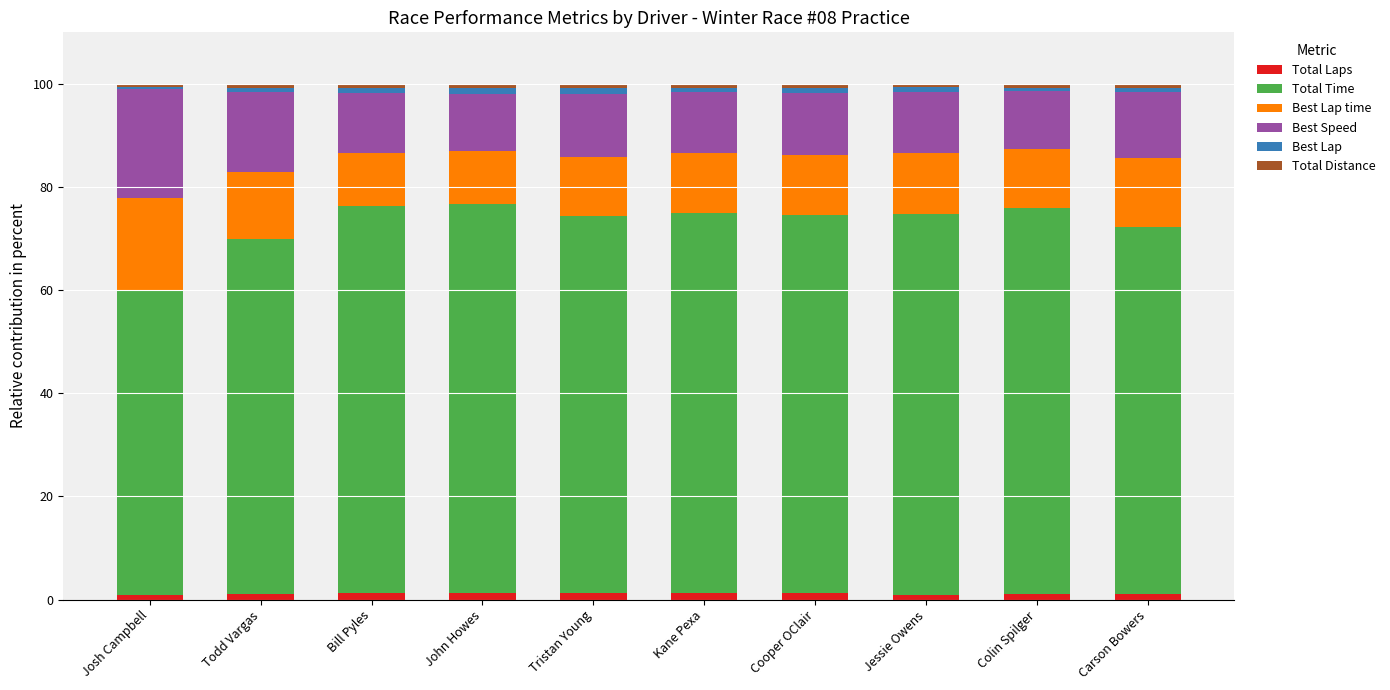

What is the average value of the Total Laps series?

1.2